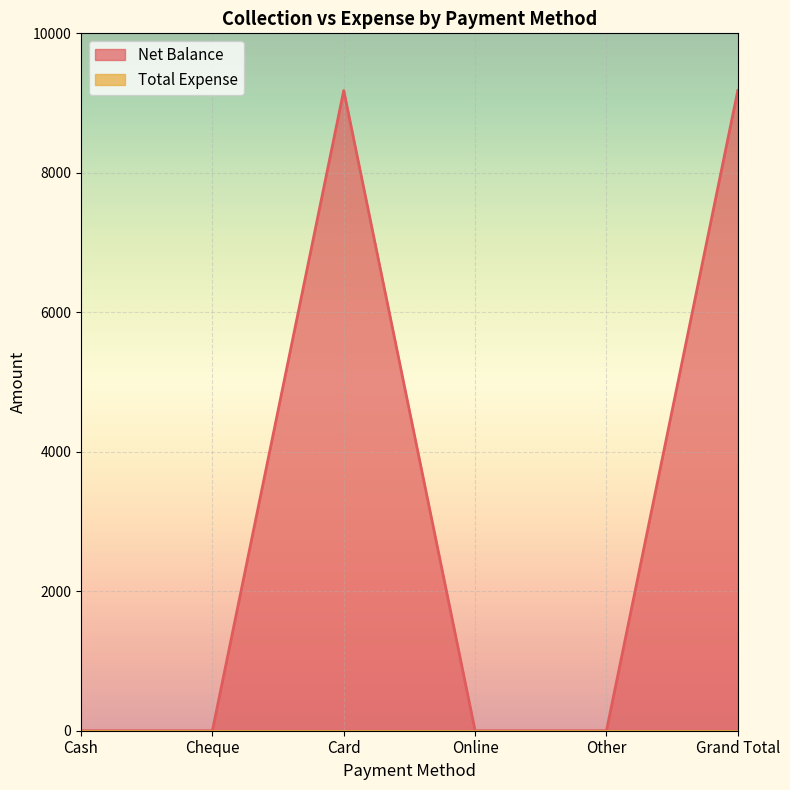

What is the sum of the values at Other and Grand Total?

9180